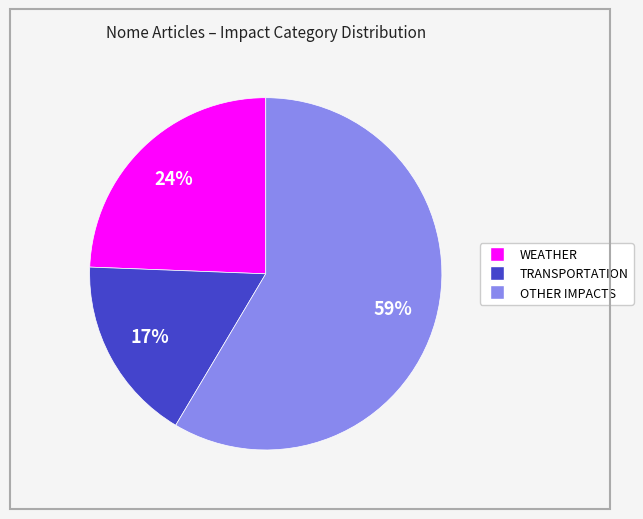

Is there any slice that represents more than half of the pie?

Yes